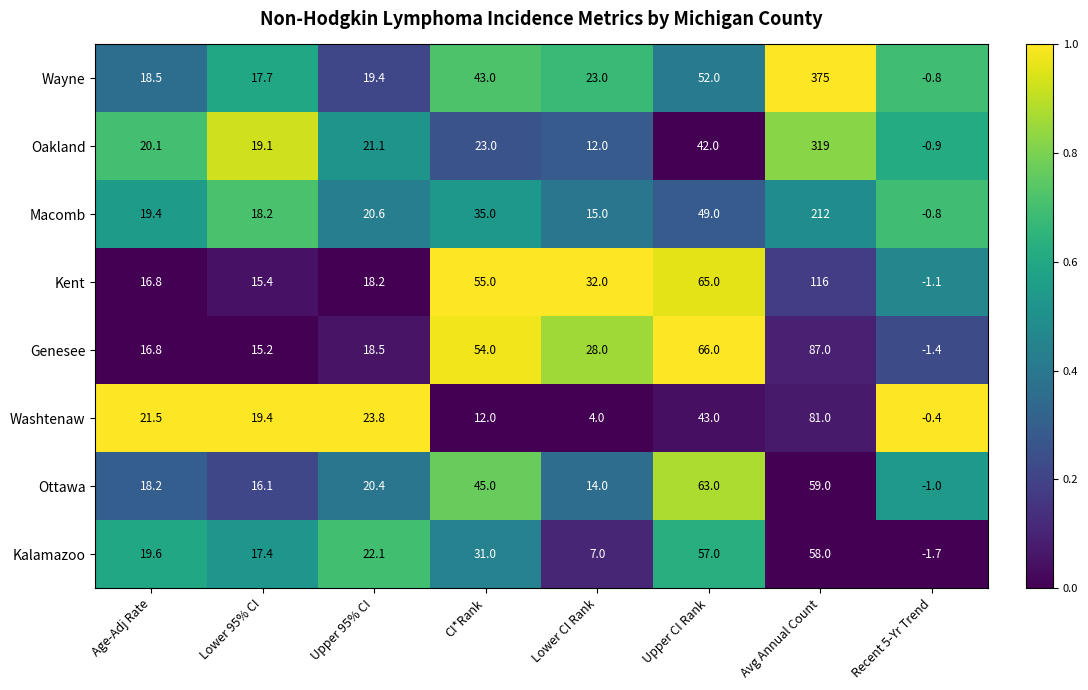

Which series has the widest spread of values?

Wayne